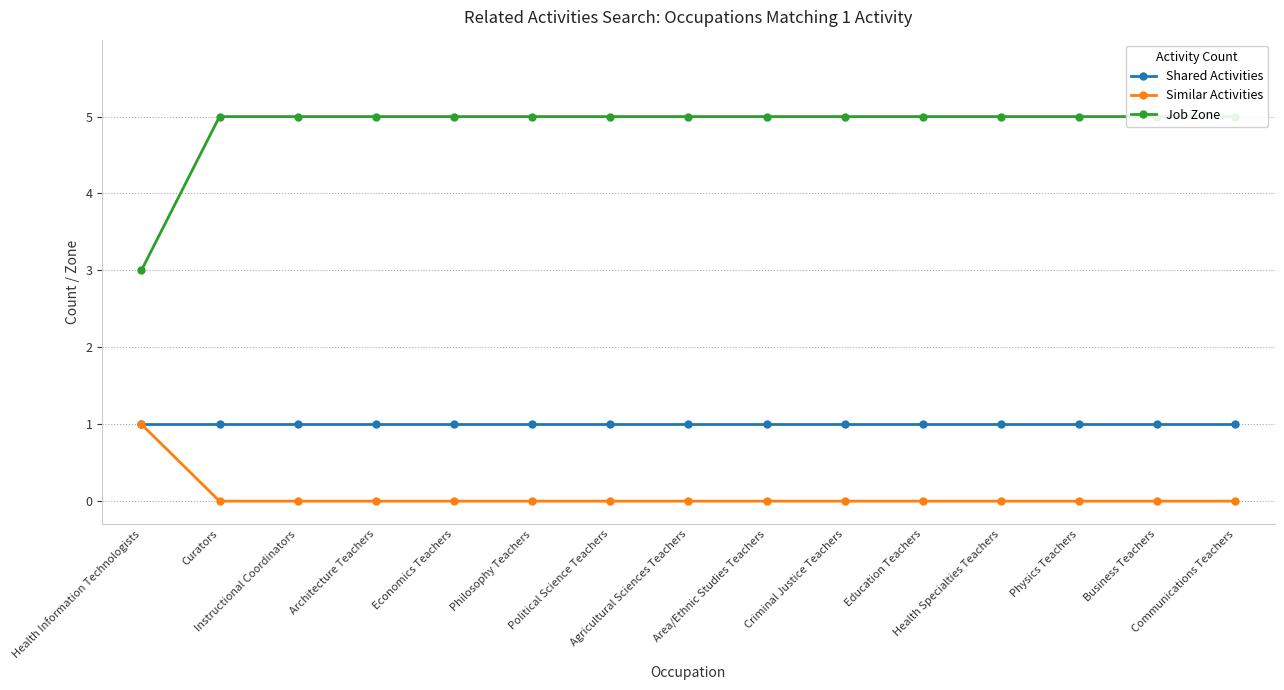

Between Instructional Coordinators and Philosophy Teachers, which series saw the biggest shift?

Shared Activities